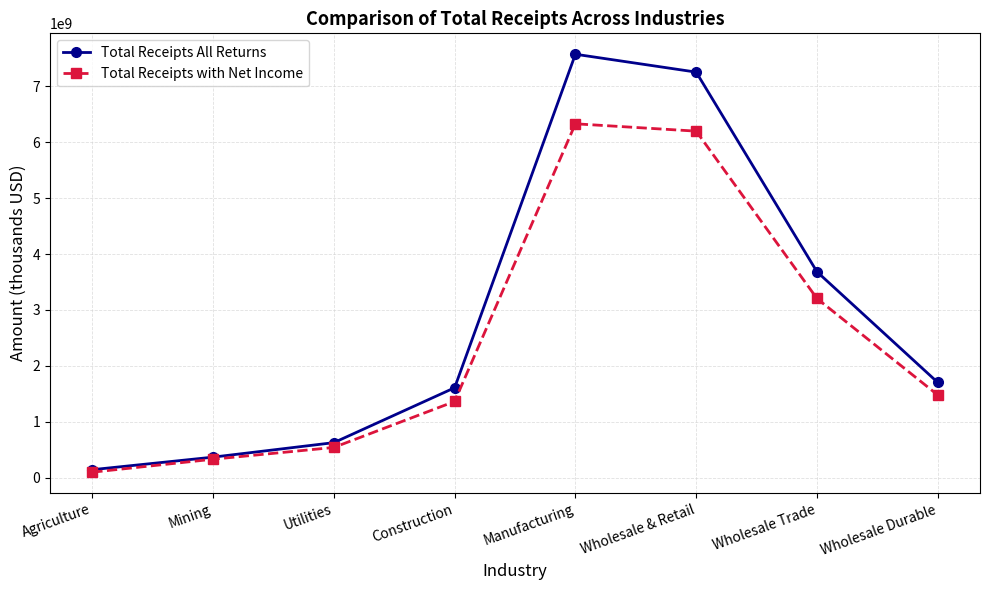

Which category has the highest value in the Total Receipts with Net Income series?

Manufacturing